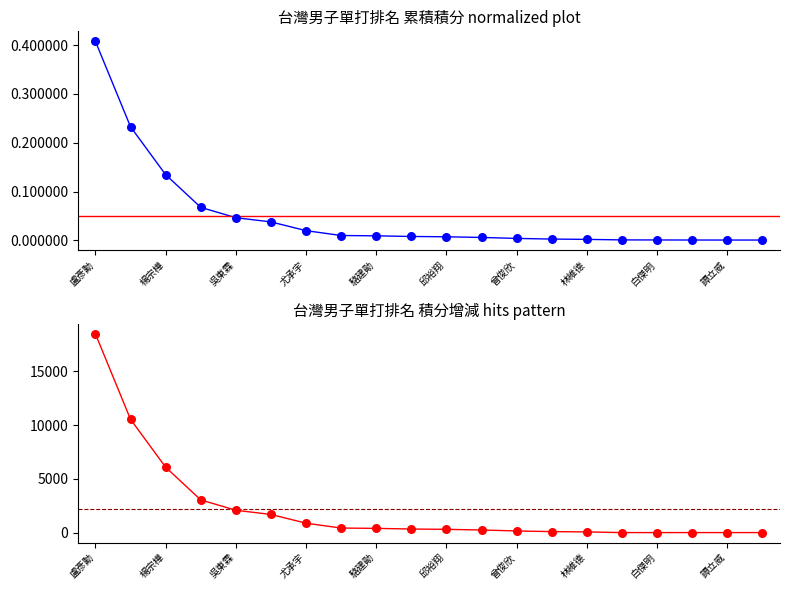

What is the total value across all series at 曾俊欣?

180.0